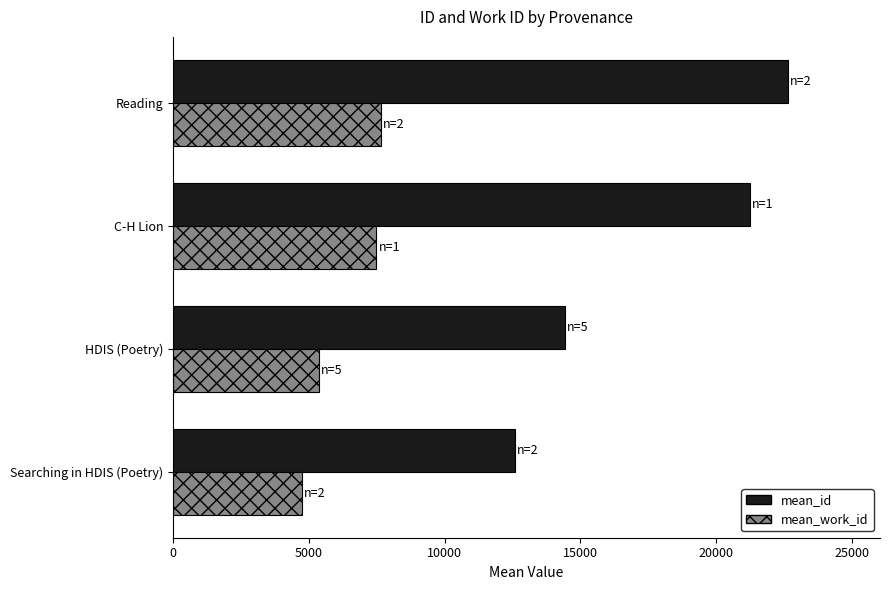

The mean_work_id series shows 5366.0 at HDIS (Poetry). True or false?

True